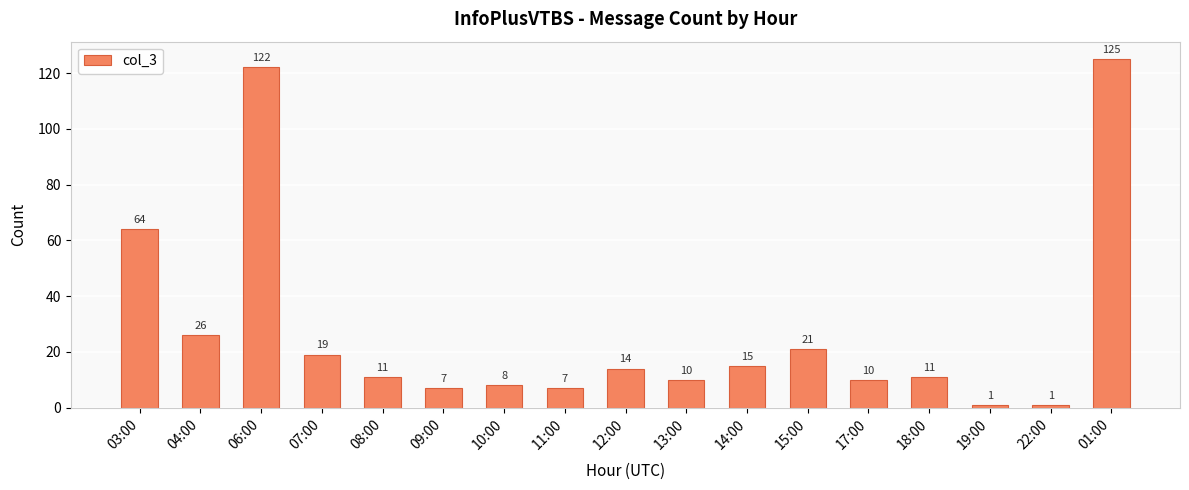

What is the greatest value displayed?

125